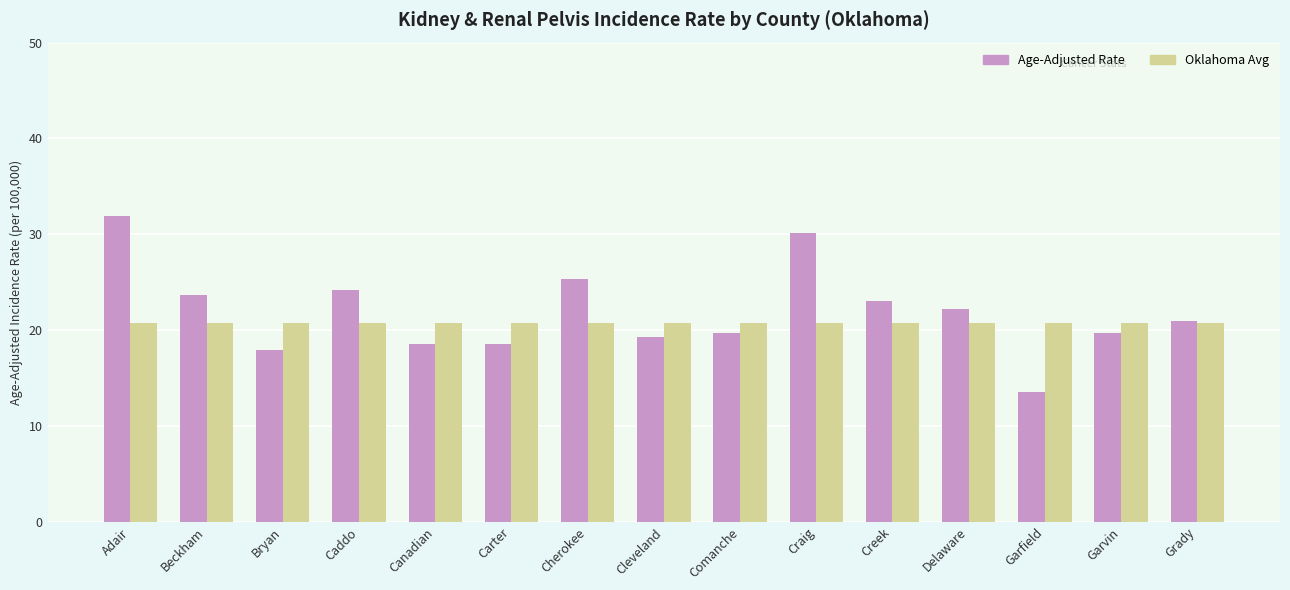

What is the difference between the highest and lowest values at Beckham?

3.0